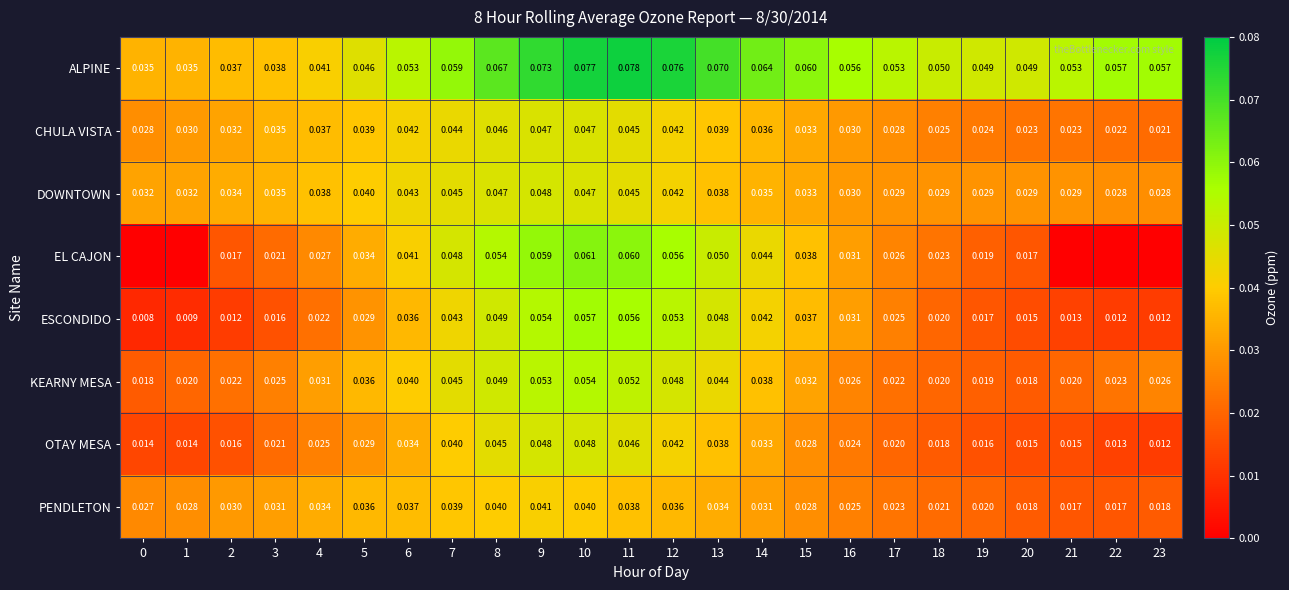

Is the value of KEARNY MESA at 20 greater than the value of OTAY MESA at 9?

No